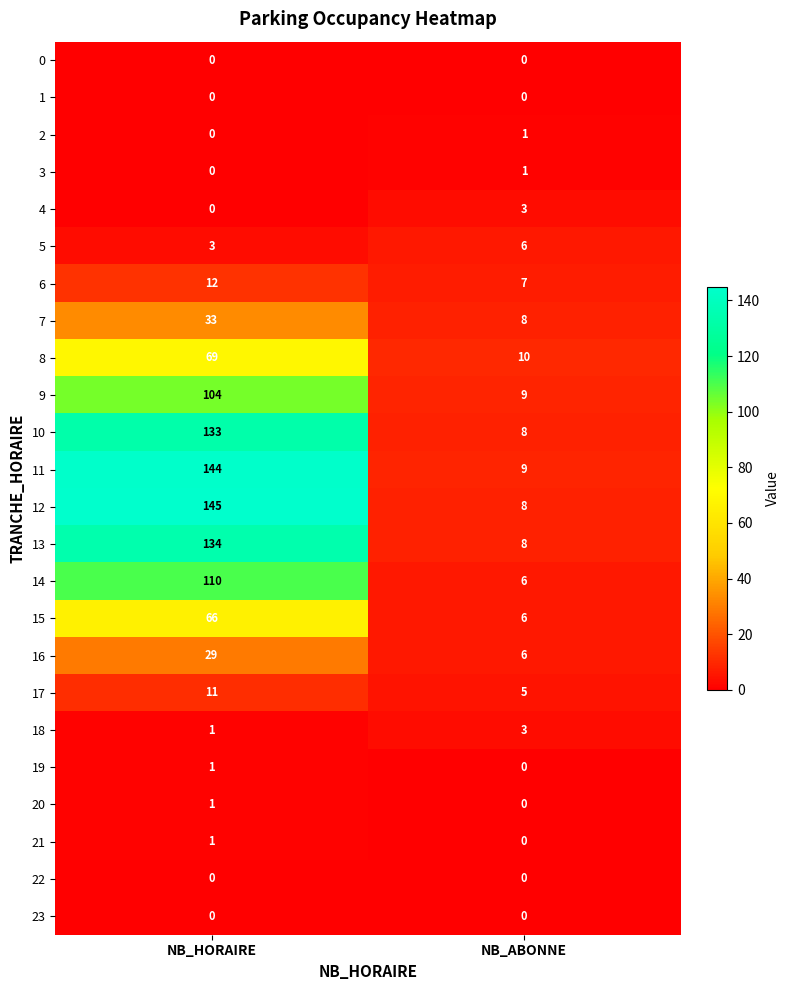

Which series has the largest range (max minus min)?

12